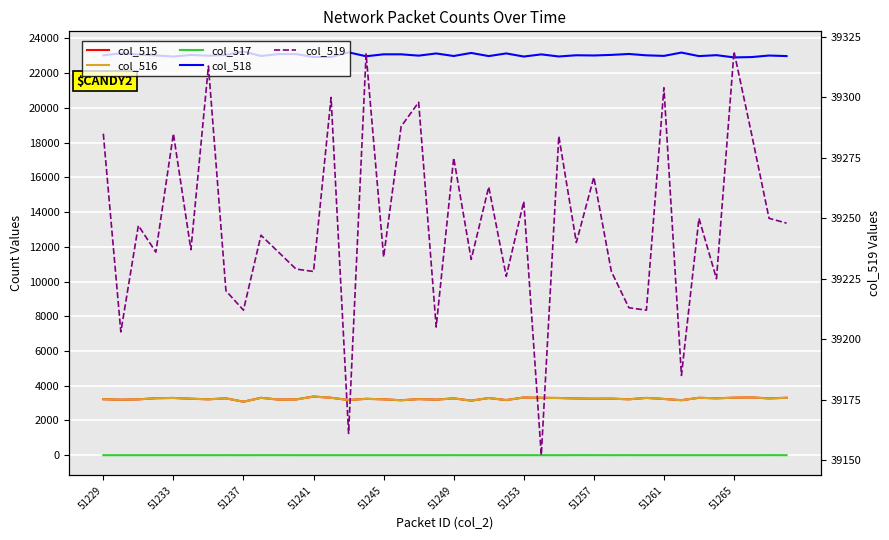

Reading left to right, transcribe all the data shown in this chart.

col_515: 3224	3194	3215	3281	3296	3251	3219	3274	3079	3304	3203	3210	3378	3307	3177	3246	3218	3164	3230	3198	3274	3140	3291	3175	3323	3304	3293	3266	3252	3257	3220	3298	3239	3167	3305	3276	3311	3326	3272	3306
col_516: 3223	3194	3215	3281	3296	3250	3219	3272	3079	3302	3201	3209	3378	3307	3177	3246	3218	3163	3229	3198	3272	3140	3291	3175	3323	3304	3293	3263	3250	3256	3218	3298	3238	3166	3305	3275	3311	3326	3269	3305
col_517: 1	0	0	0	0	1	0	2	0	2	2	1	0	0	0	0	0	1	1	0	2	0	0	0	0	0	0	3	2	1	2	0	1	1	0	1	0	0	3	1
col_518: 23026	23138	23073	23018	22954	23047	23003	23041	23244	22988	23096	23096	22929	22928	23197	22971	23083	23083	23007	23132	22986	23162	22981	23134	22955	23079	22958	23029	23016	23050	23102	23025	22992	23183	22980	23034	22905	22924	23013	22981
col_519: 39285	39203	39247	39236	39285	39237	39313	39220	39212	39243	39236	39229	39228	39300	39161	39318	39234	39288	39298	39205	39275	39233	39263	39226	39257	39152	39284	39240	39267	39228	39213	39212	39304	39185	39250	39225	39319	39285	39250	39248